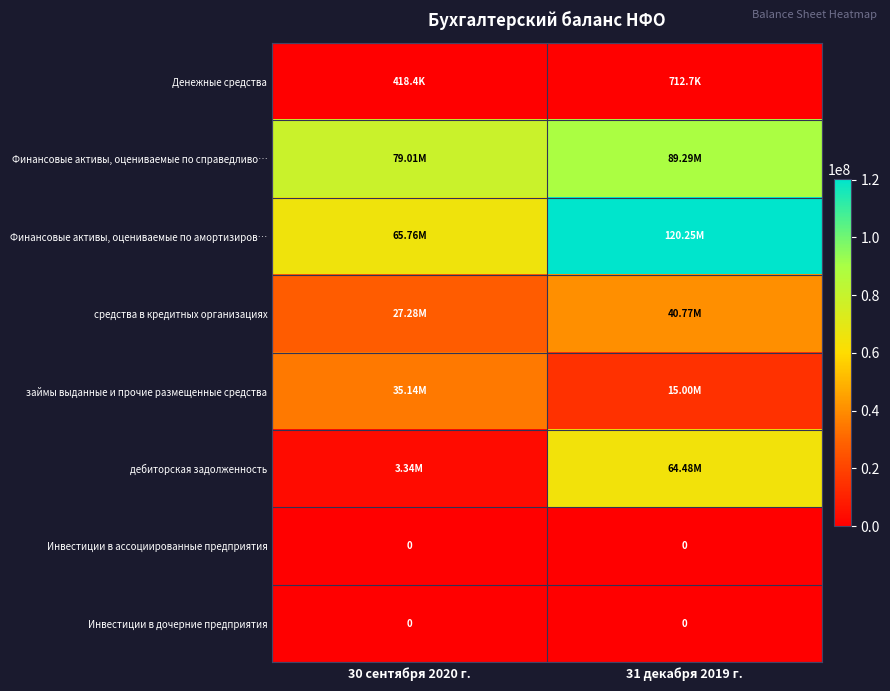

Is the value of Денежные средства at 31 декабря 2019 г. greater than the value of Финансовые активы, оцениваемые по справедливо… at 30 сентября 2020 г.?

No